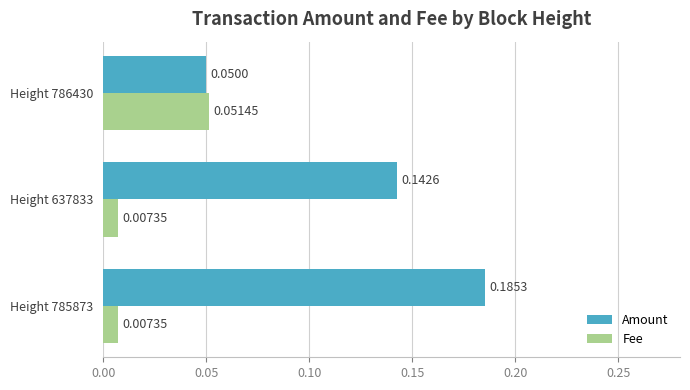

At Height 785873, list the series in order from largest to smallest.

Amount, Fee